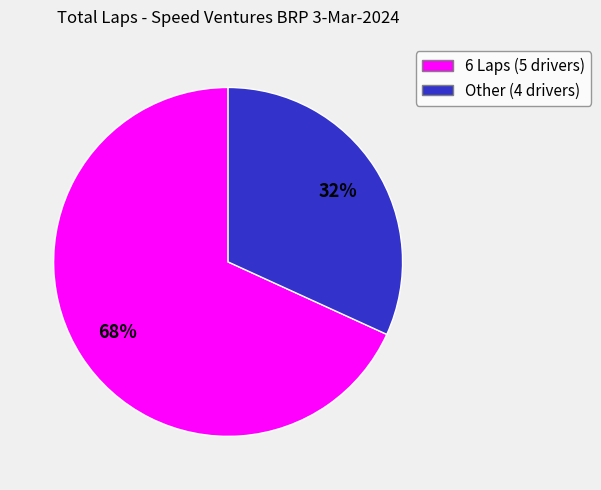

How many slices are in this pie chart?

2